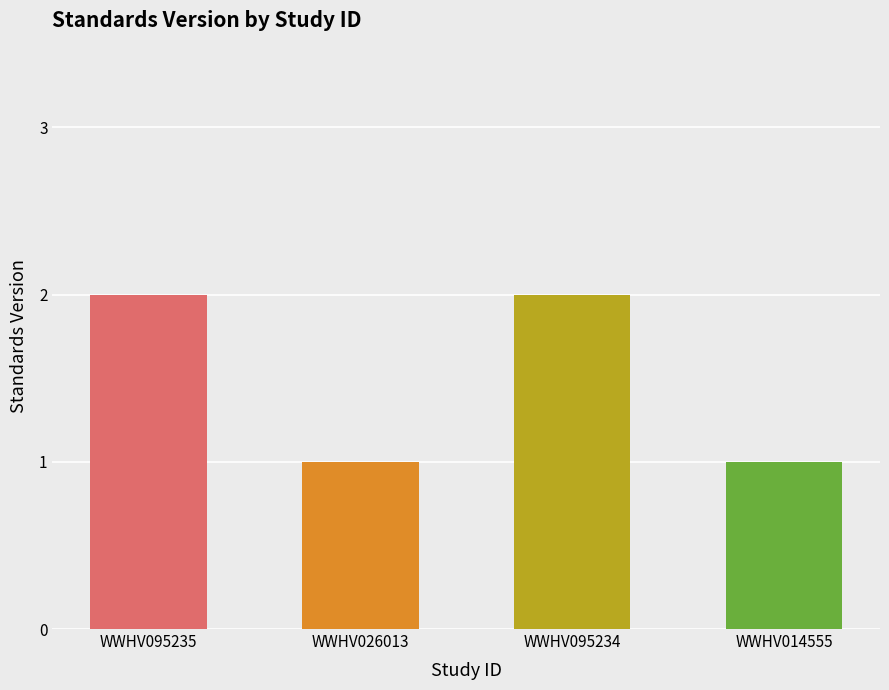

What is the sum of all values?

6